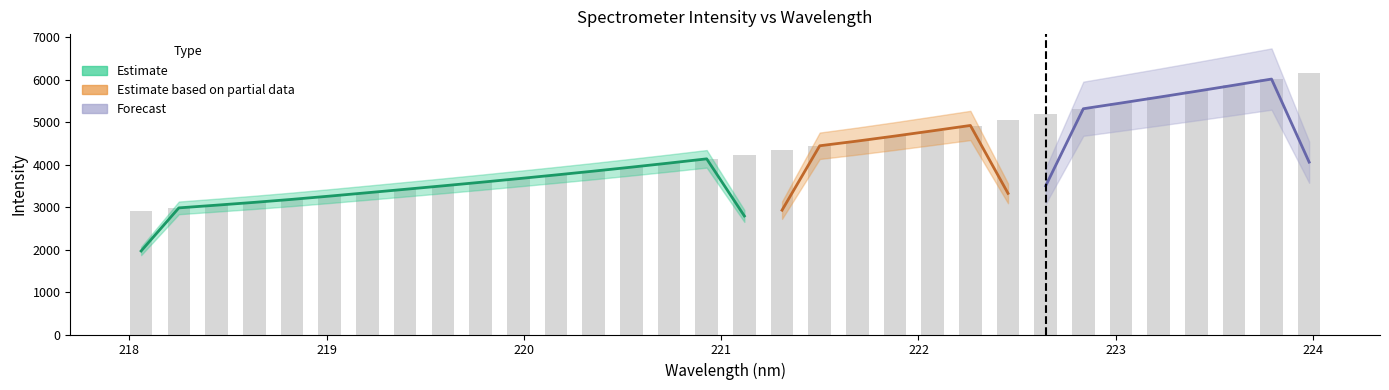

What is the maximum value shown in the chart?

6166.0